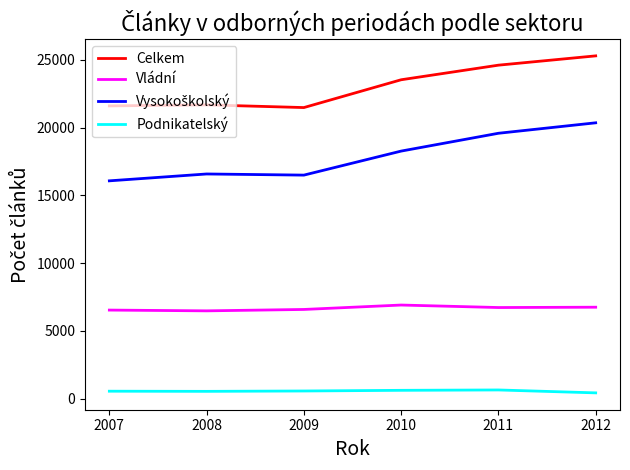

True or false: Celkem and Podnikatelský intersect in this chart.

False